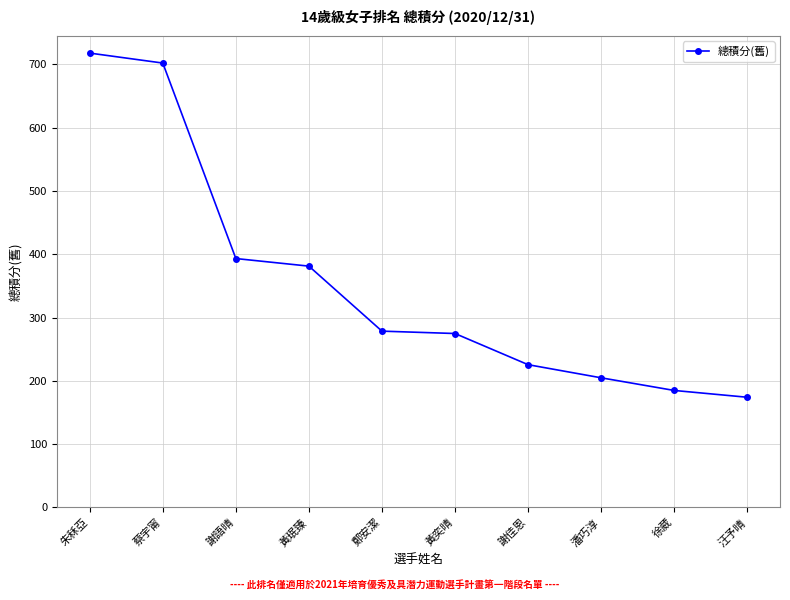

Does the chart have visible grid lines?

Yes